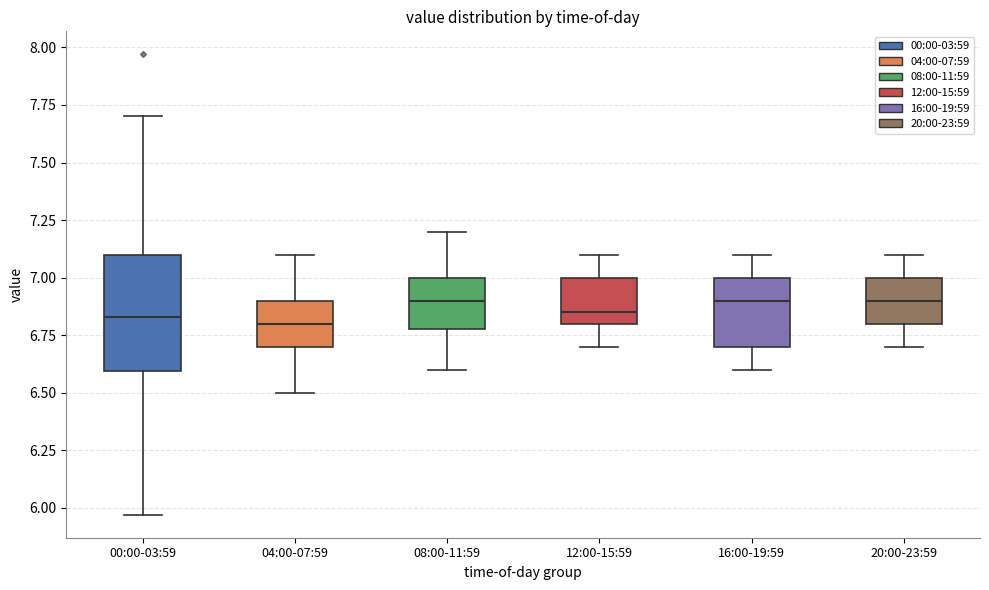

Reading left to right, transcribe this box plot: for each box, give where its median line is, the range the box spans, and where its two whiskers end, as read against the y-axis. The values are not printed on the chart, so give them approximately, as read against the axis.

00:00-03:59: median 6.85, box 6.60 to 7.10, whiskers 5.95 to 7.70
04:00-07:59: median 6.80, box 6.70 to 6.90, whiskers 6.50 to 7.10
08:00-11:59: median 6.90, box 6.80 to 7.00, whiskers 6.60 to 7.20
12:00-15:59: median 6.85, box 6.80 to 7.00, whiskers 6.70 to 7.10
16:00-19:59: median 6.90, box 6.70 to 7.00, whiskers 6.60 to 7.10
20:00-23:59: median 6.90, box 6.80 to 7.00, whiskers 6.70 to 7.10